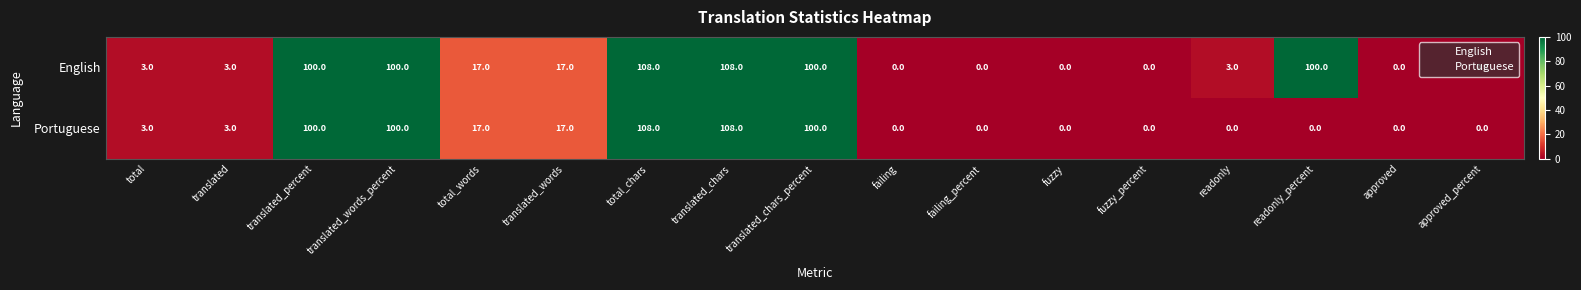

Which series has the largest total across all categories?

English